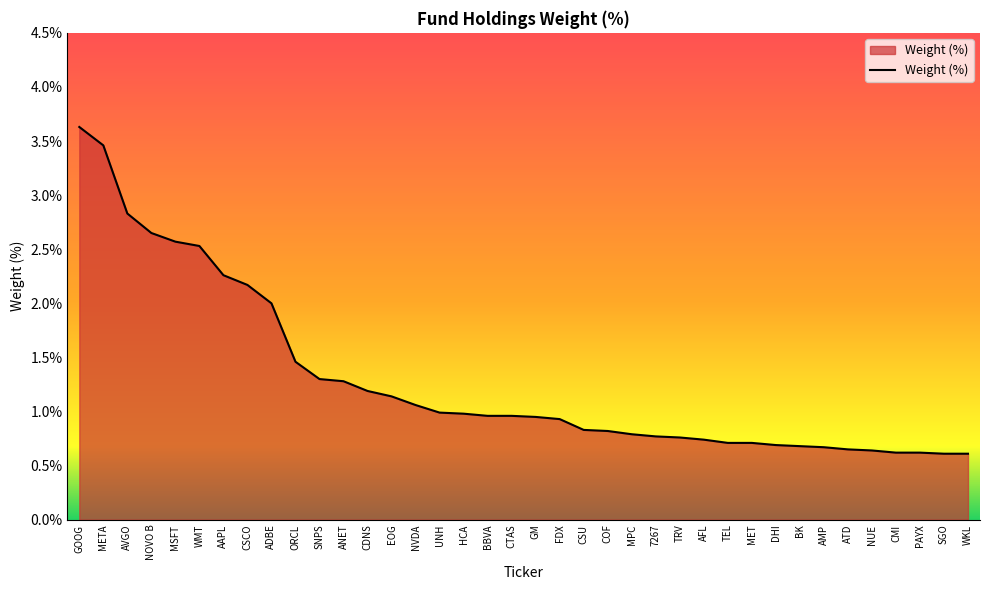

What is the change in value from MSFT to ANET?

-1.3